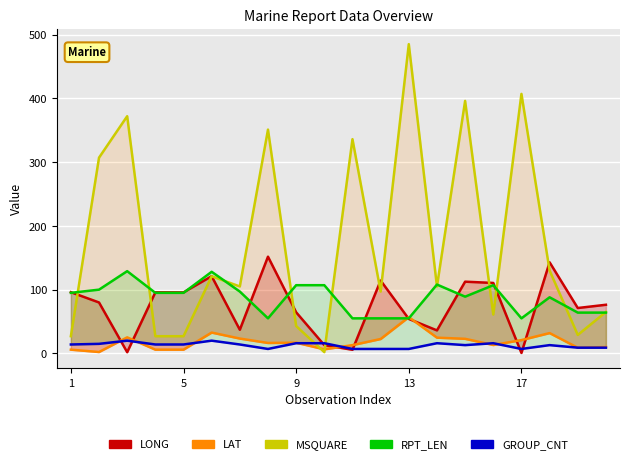

Which series has the largest range (max minus min)?

MSQUARE